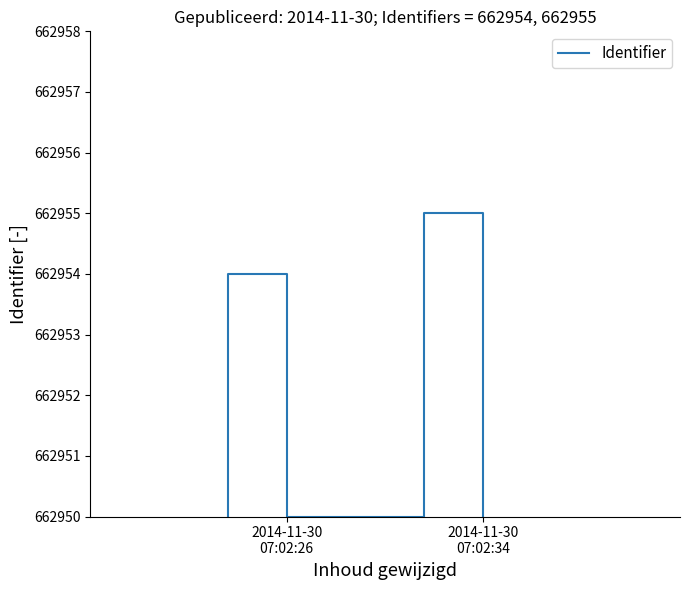

Reading right to left, what are all the values shown in this chart?

662950	662955	662955	662950	662950	662954	662954	662950